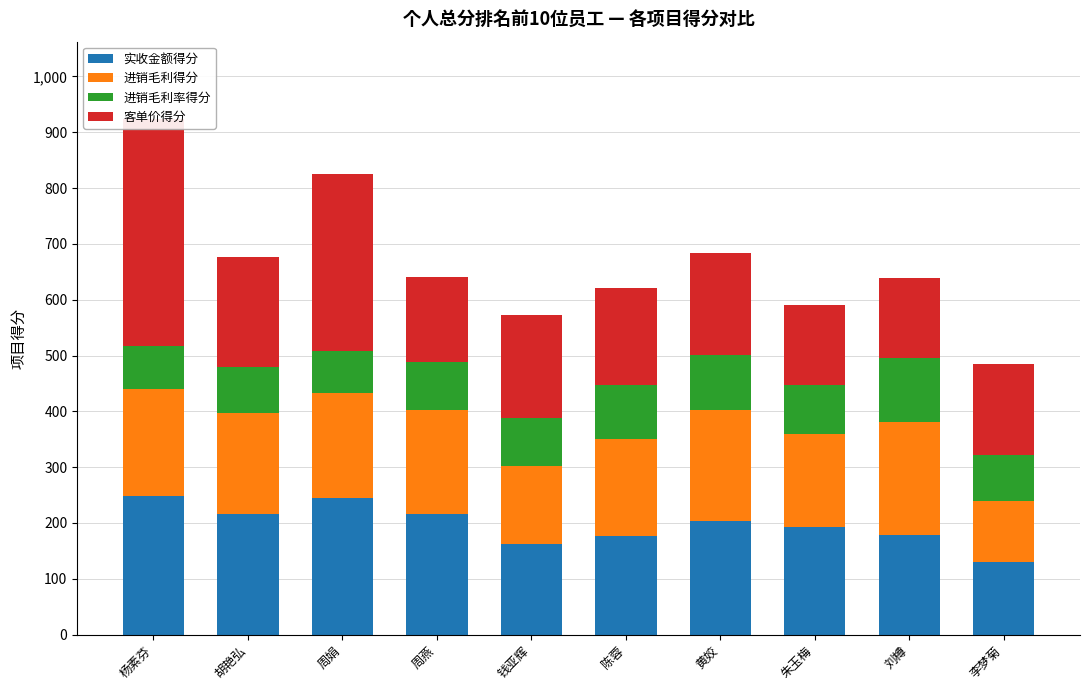

What is the sum of all 客单价得分 values?

2065.7